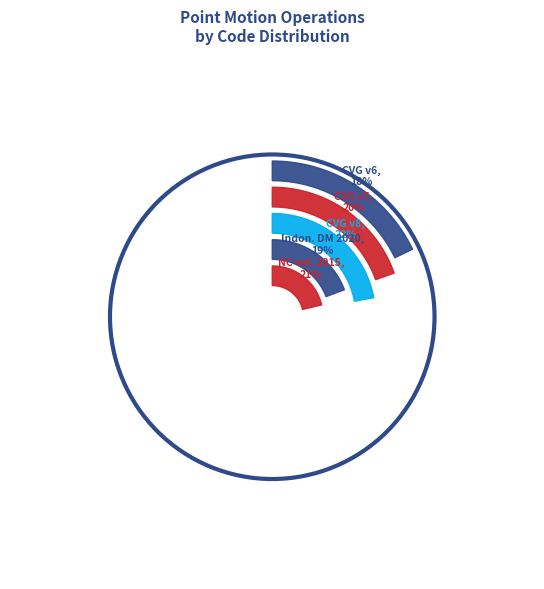

How much of the chart is everything except Canada velocity grid v6?

82.1%